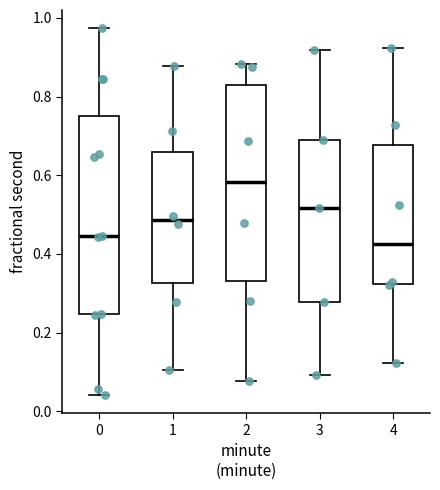

Reading left to right, transcribe this box plot: for each box, give where its median line is, the range the box spans, and where its two whiskers end, as read against the y-axis. The values are not printed on the chart, so give them approximately, as read against the axis.

0: median 0.44, box 0.24 to 0.74, whiskers 0.04 to 0.98
1: median 0.48, box 0.32 to 0.66, whiskers 0.10 to 0.88
2: median 0.58, box 0.34 to 0.82, whiskers 0.08 to 0.88
3: median 0.52, box 0.28 to 0.68, whiskers 0.10 to 0.92
4: median 0.42, box 0.32 to 0.68, whiskers 0.12 to 0.92